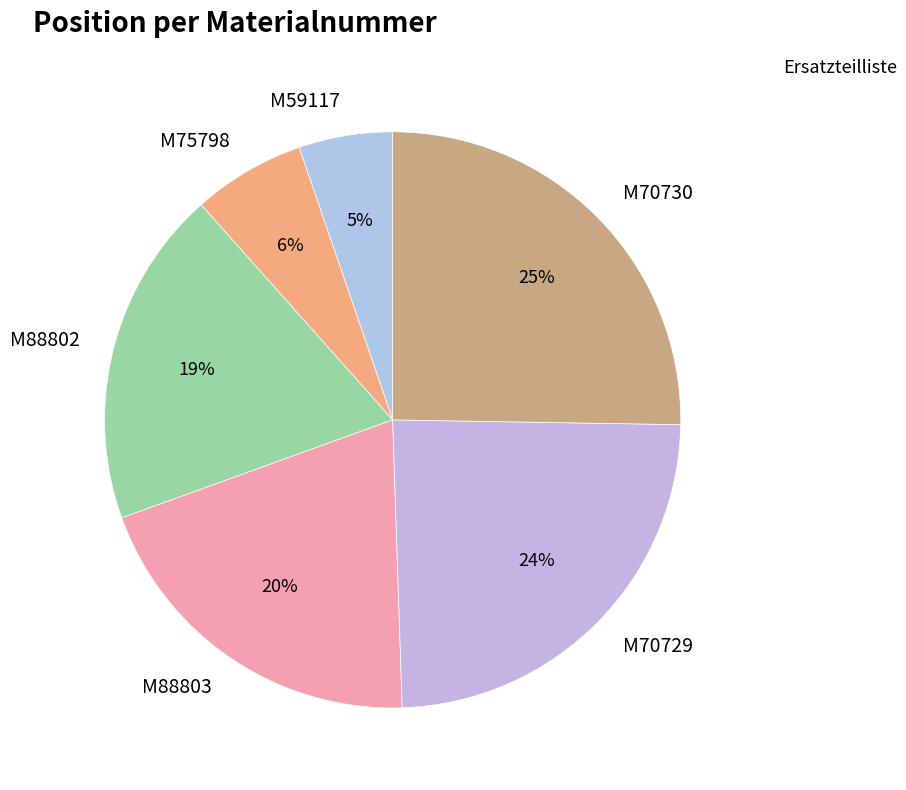

To the nearest percent, what portion does M70729 represent?

24%